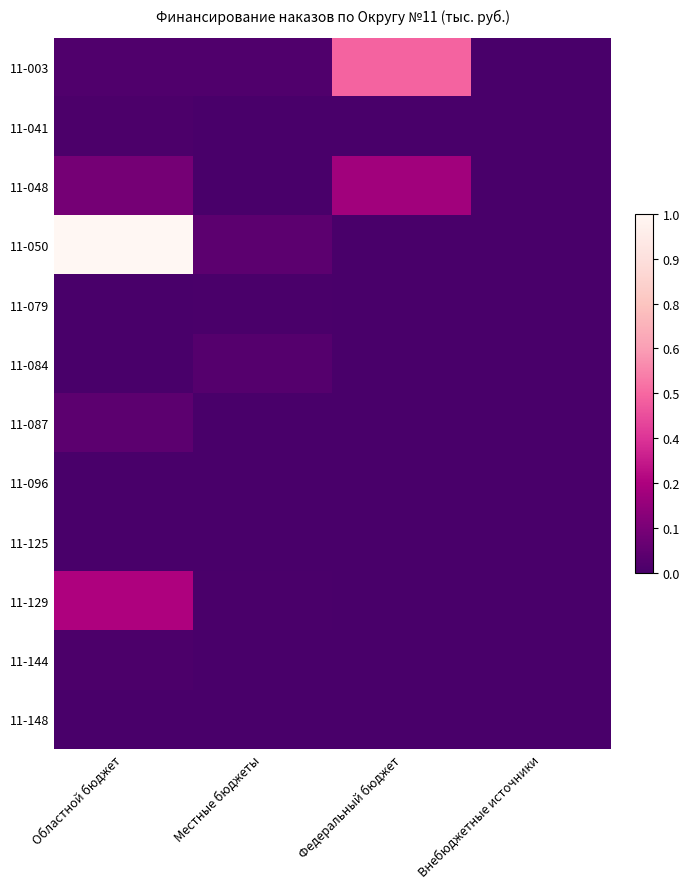

Between Внебюджетные источники and Федеральный бюджет, which is larger?

Федеральный бюджет